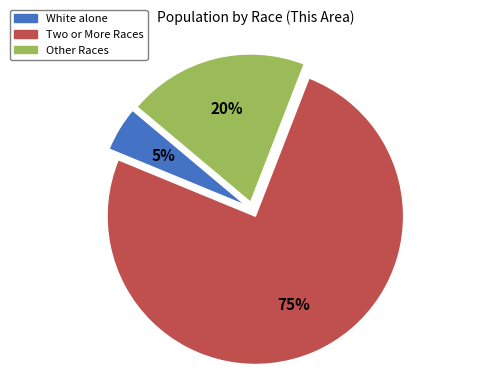

Is there any slice that represents more than half of the pie?

Yes